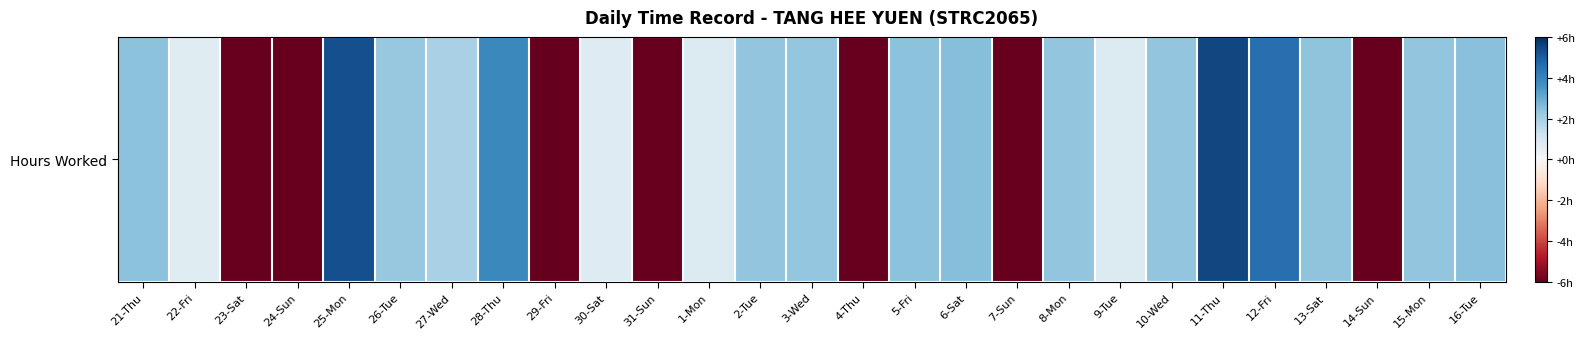

What is the minimum value shown in the chart?

-9.0